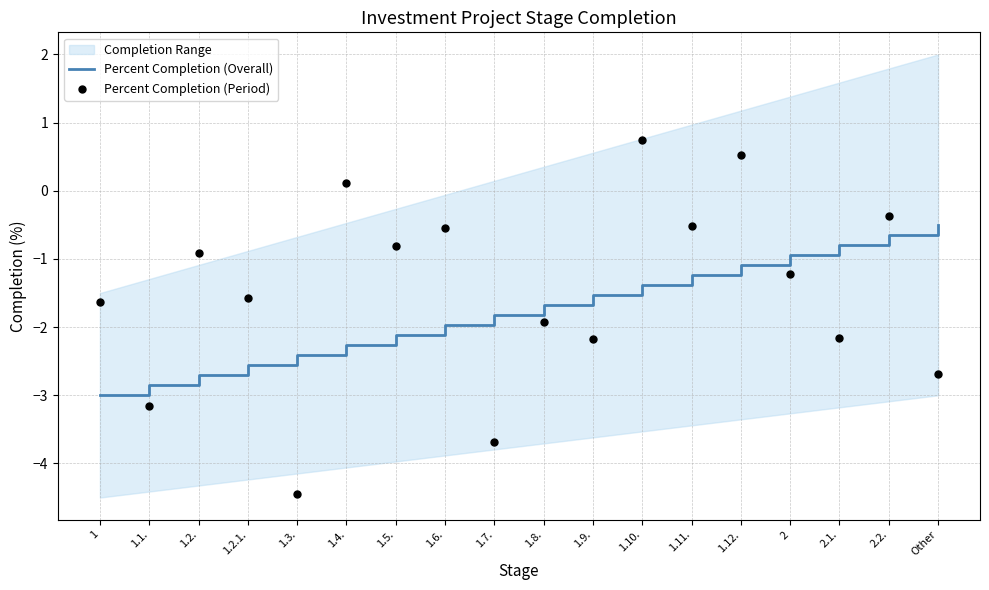

Which series has the widest spread of Y values?

Percent Completion (Period)